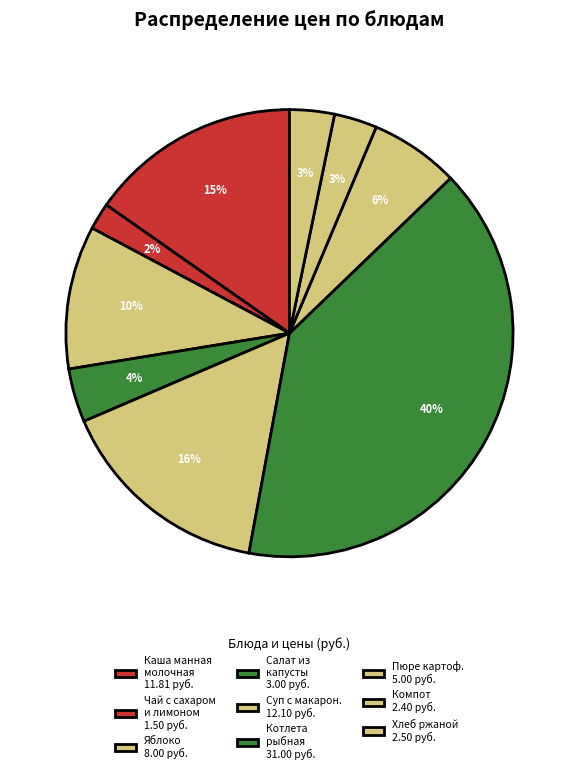

How many slices are in this pie chart?

9